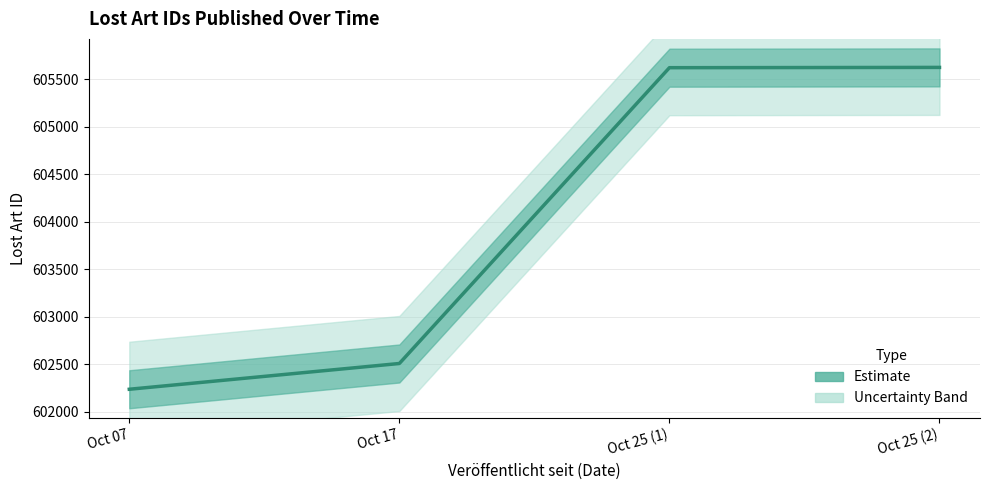

Approximately how many times larger is the value at Oct 25 (2) compared to Oct 07?

1.0